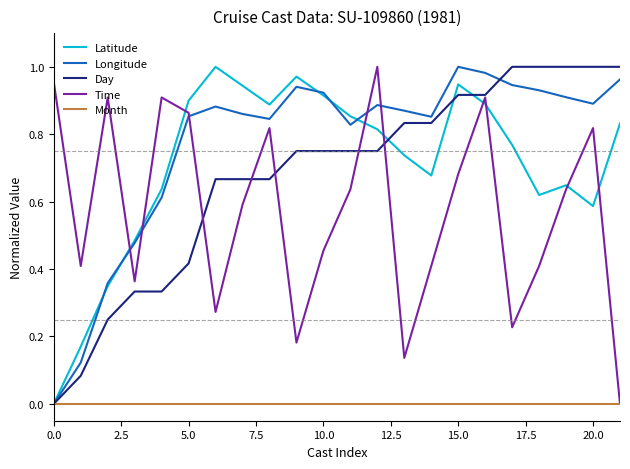

How many values in Longitude are above zero?

21